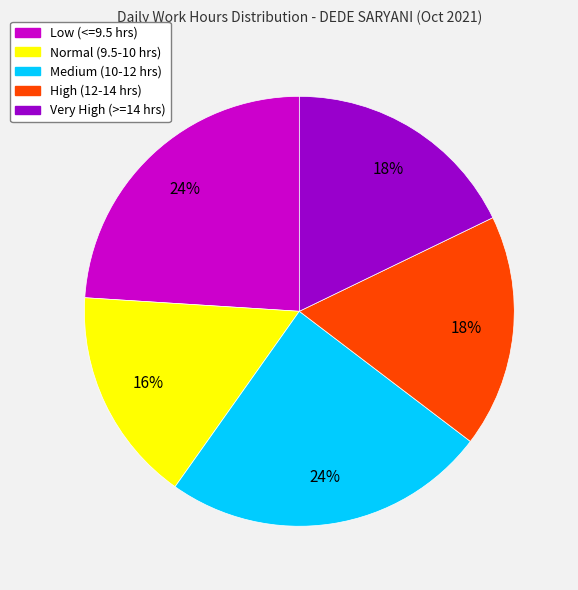

Is there any slice that represents more than half of the pie?

No